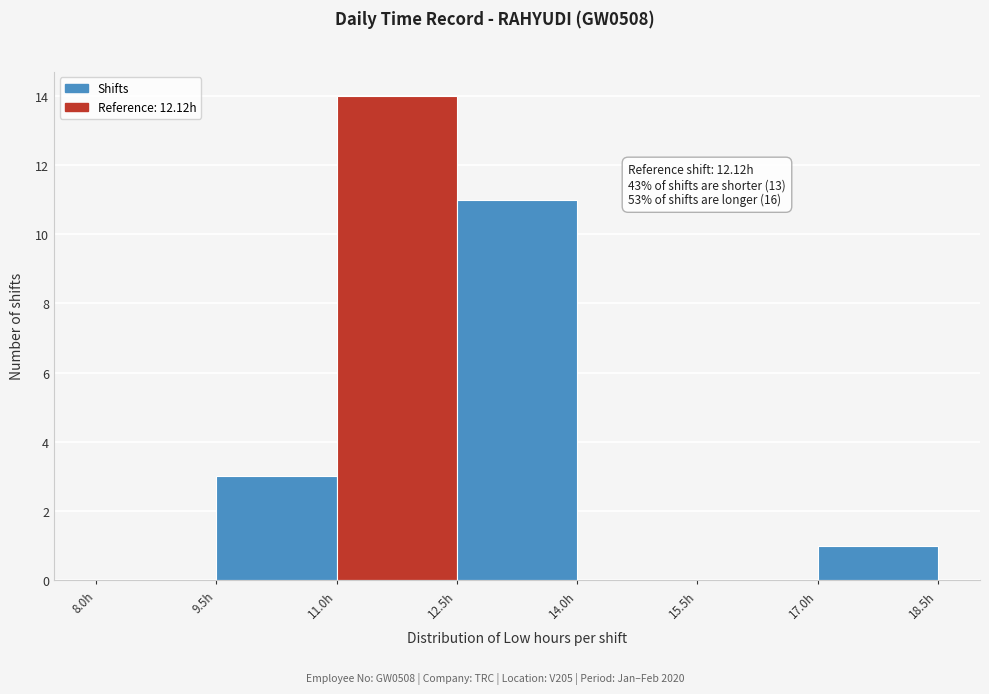

Which range on the x-axis has the tallest bar?

11.0 to 12.5